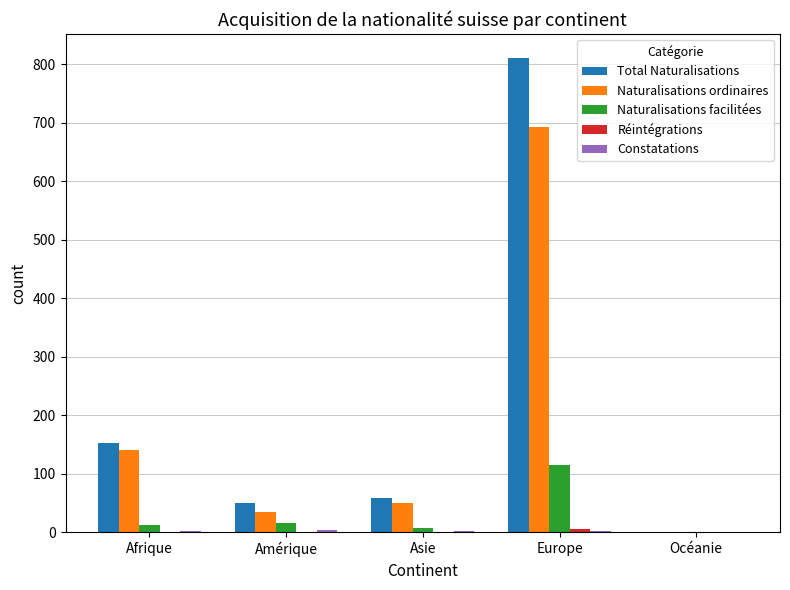

The value of Total Naturalisations at Europe is 1320. True or false?

False